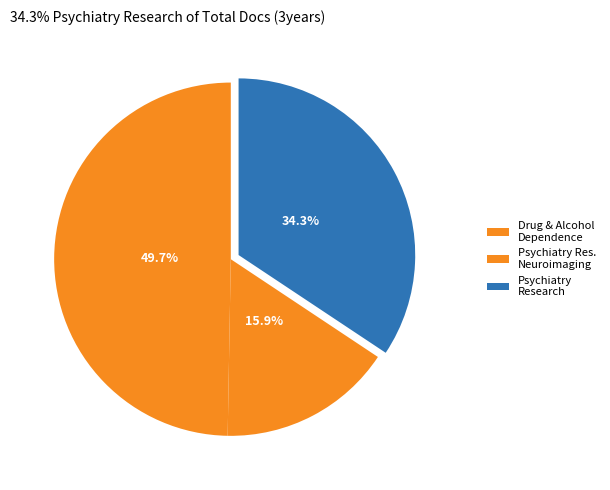

True or false: Psychiatry Research accounts for 47% of the total.

False